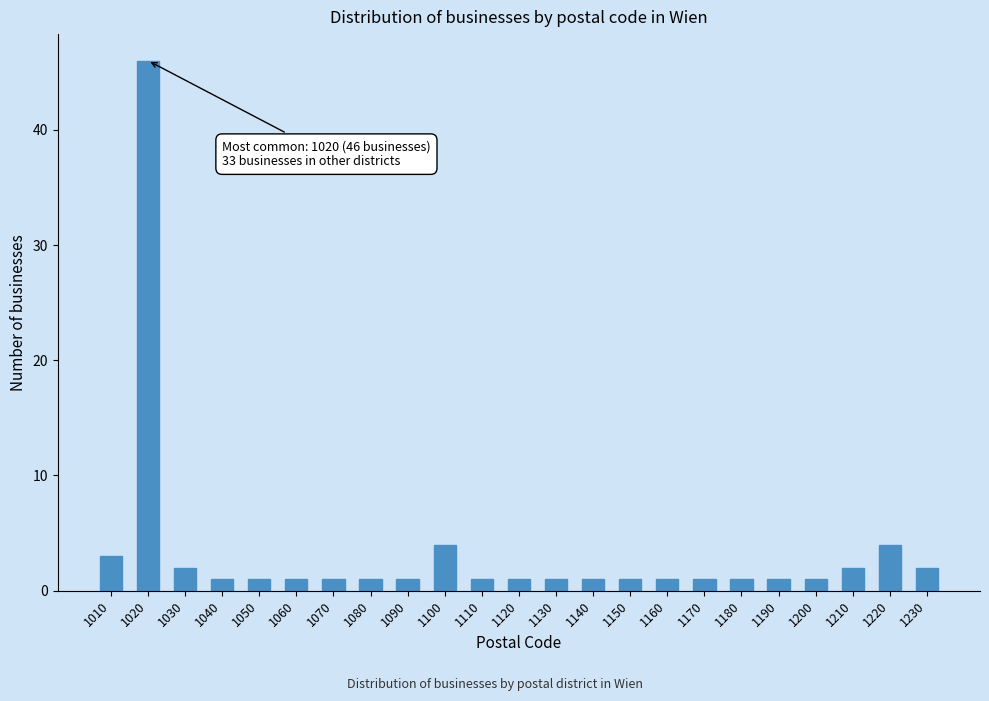

Reading left to right, list all the values displayed in this chart.

3	46	2	1	1	1	1	1	1	4	1	1	1	1	1	1	1	1	1	1	2	4	2